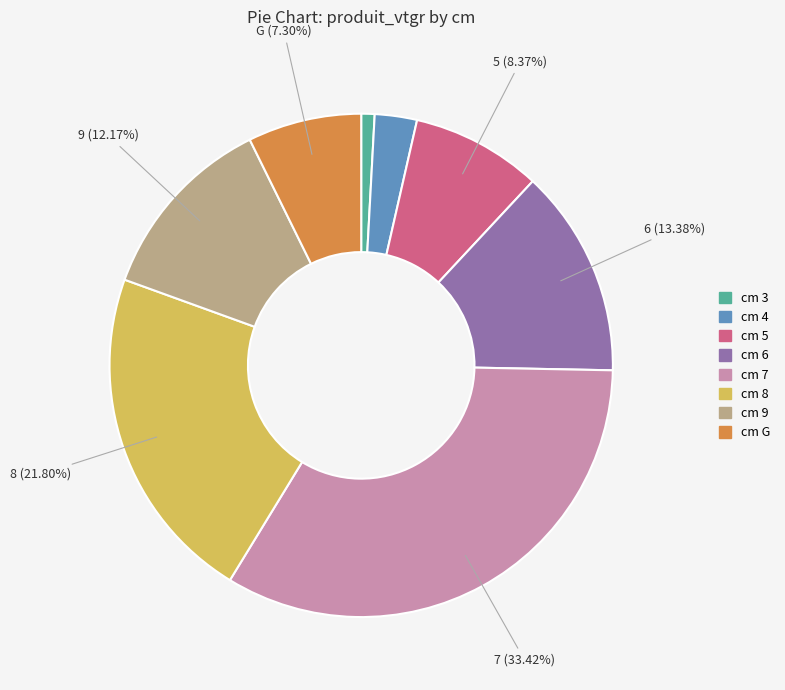

Is there a majority slice in this chart?

No